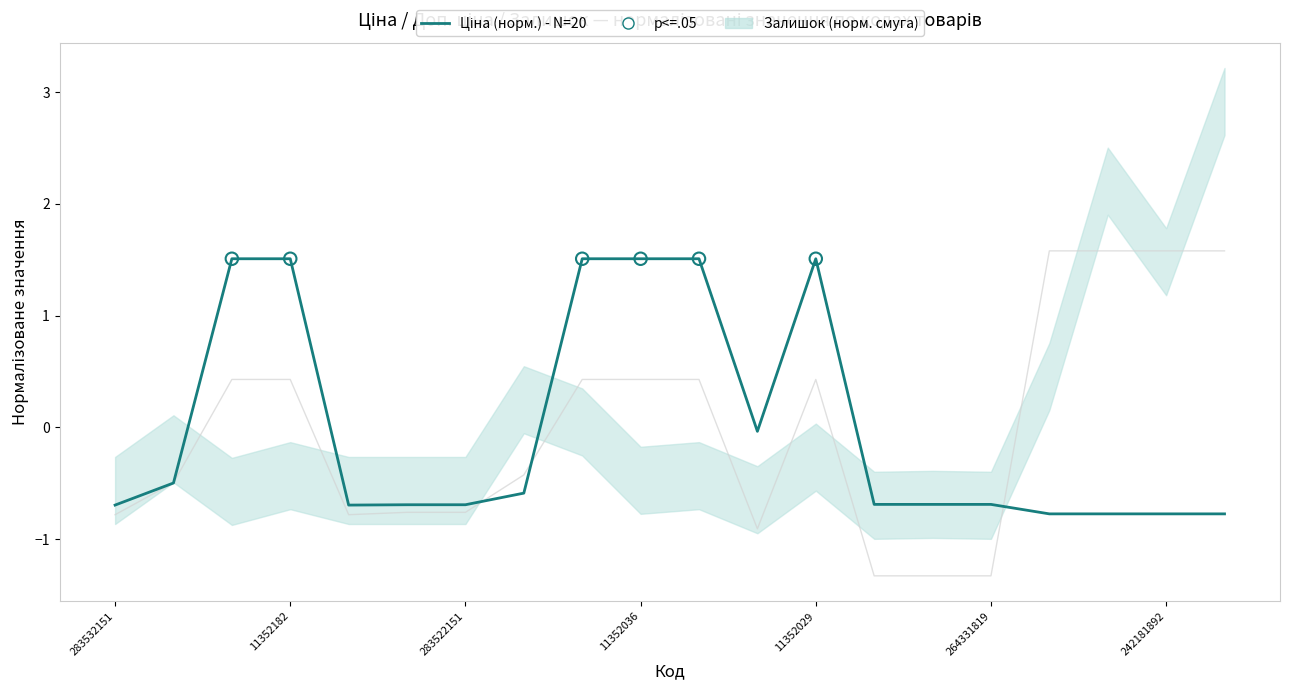

What is the total value across all series at 11352036?

1.9